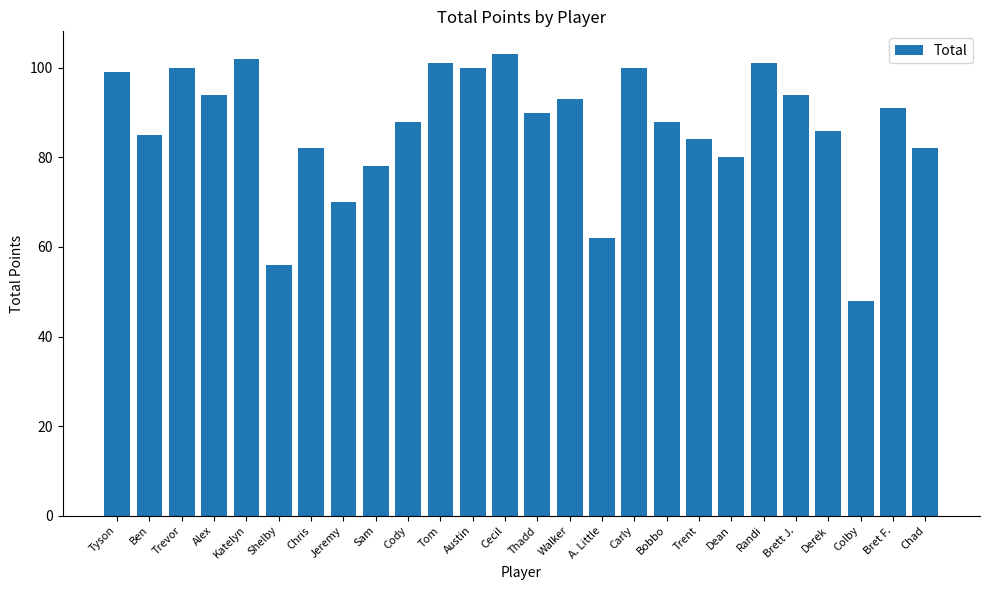

True or false: the data shows 84 at Trent.

True